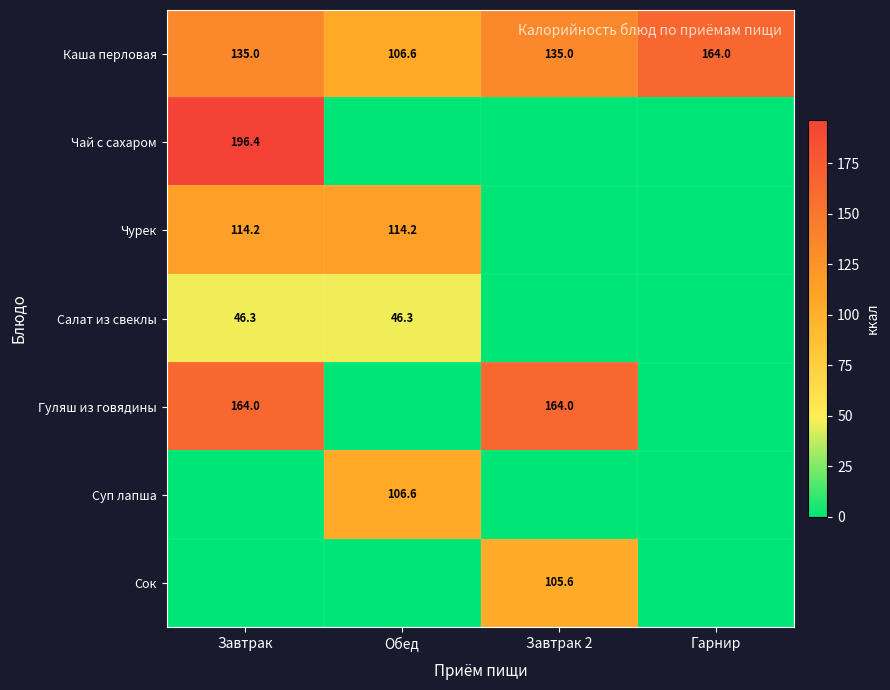

The value of Салат из свеклы at Обед is 46.3. True or false?

True